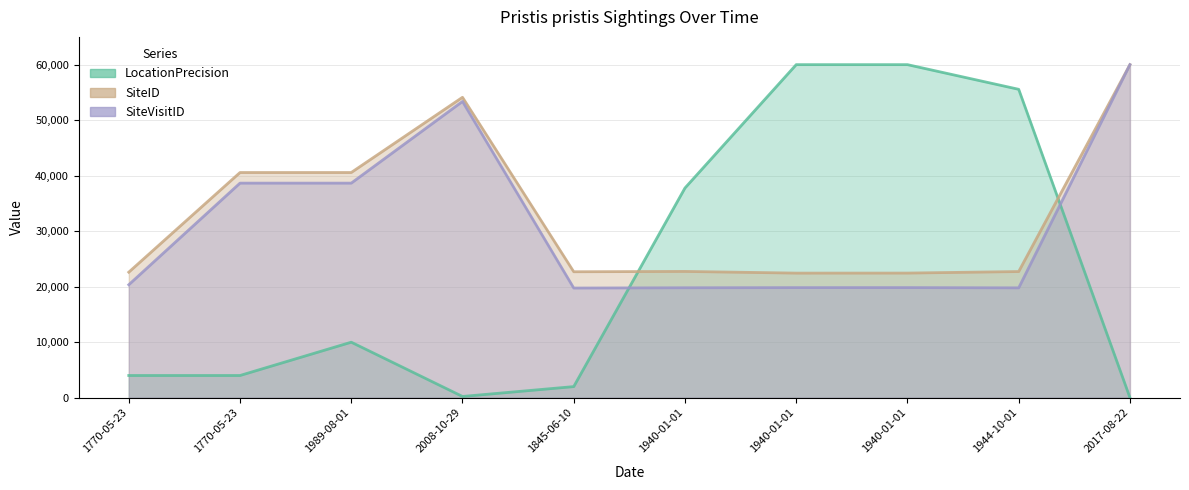

How many data points in SiteID are above 22749?

5